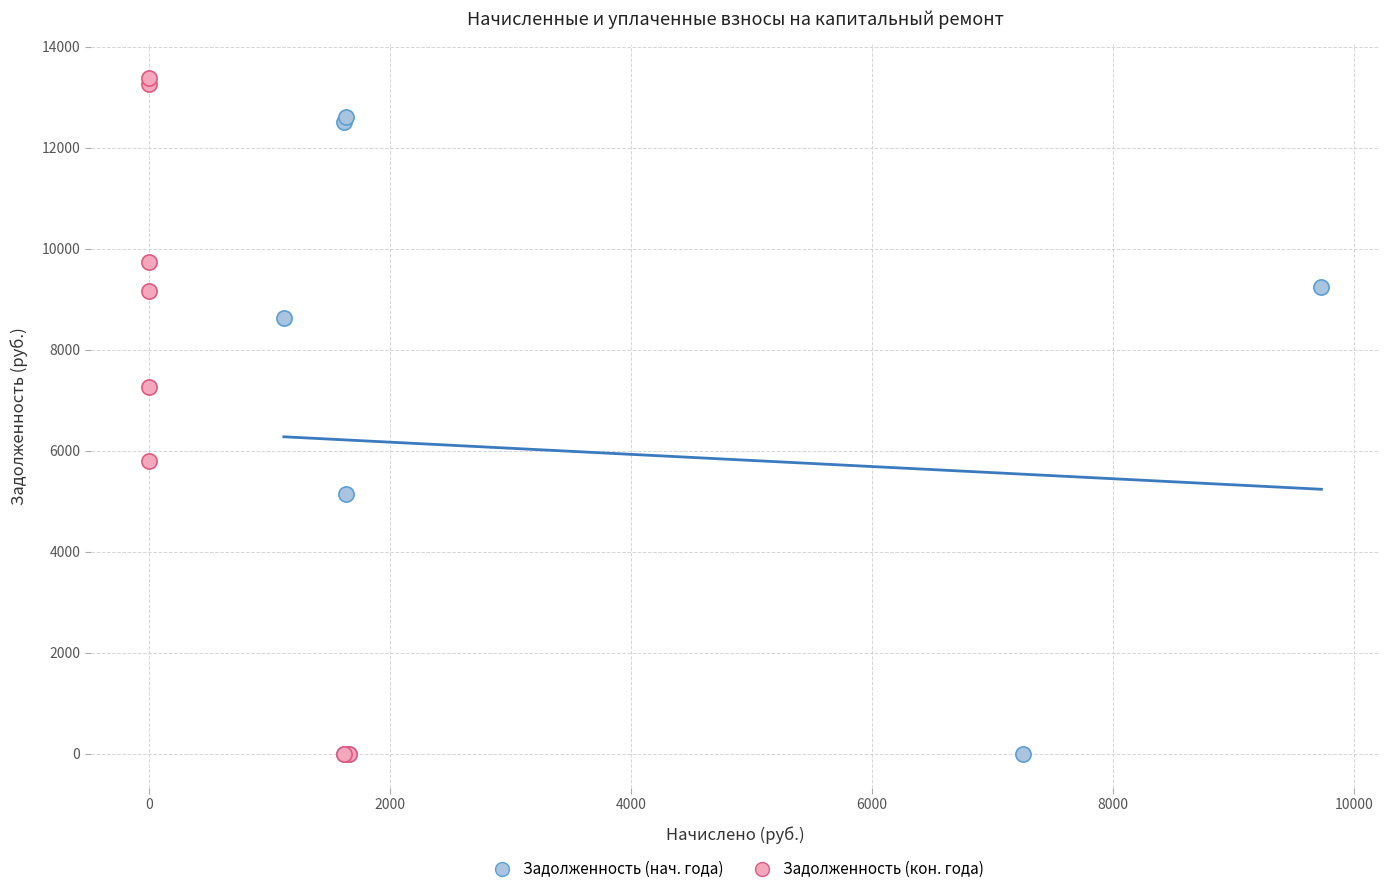

Which series reaches the maximum Y coordinate?

Задолженность (кон. года)